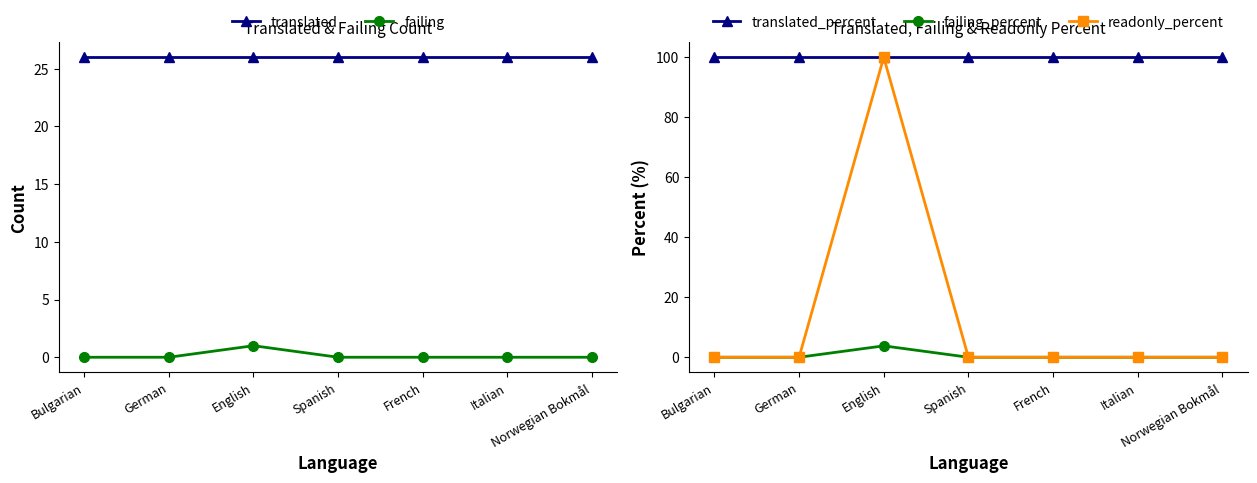

Which category has the lowest value across all series?

Bulgarian